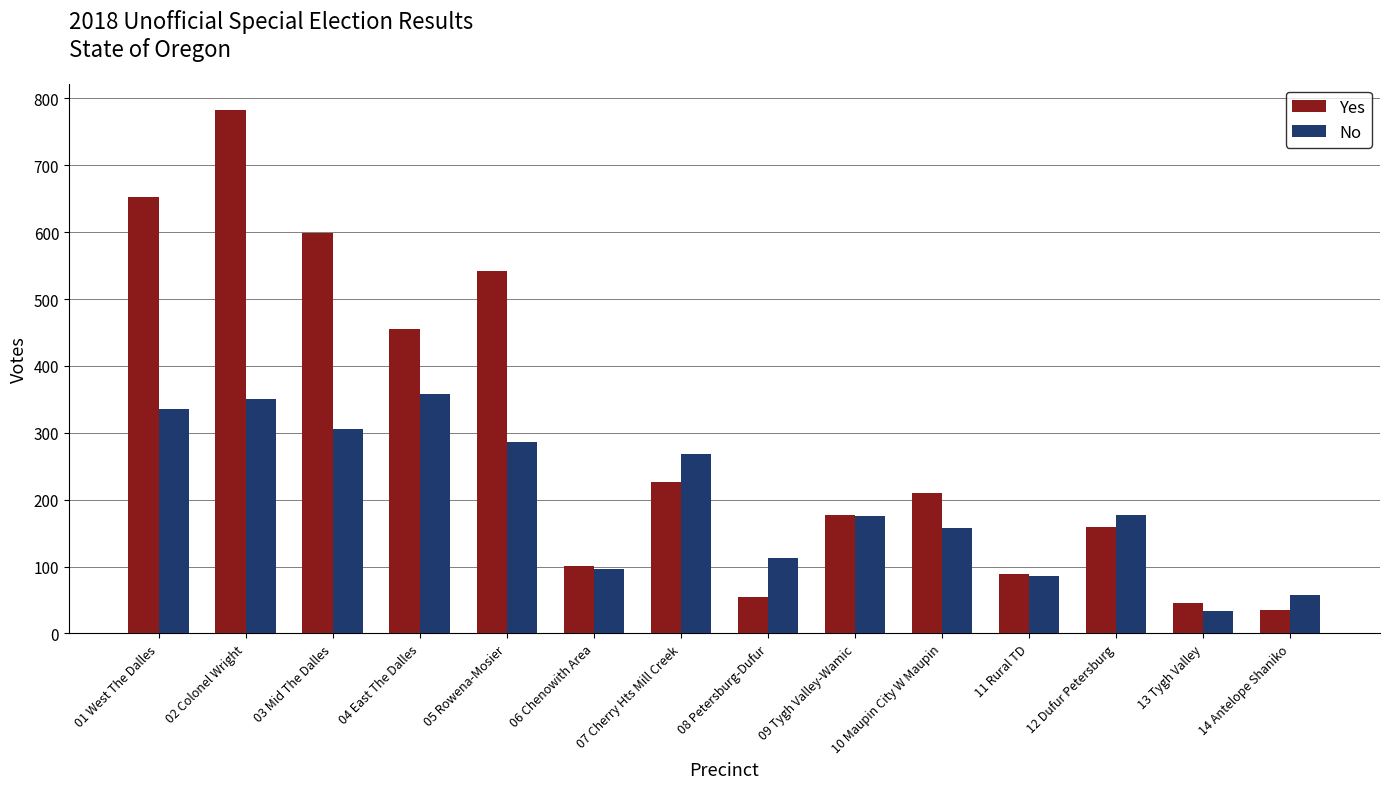

Is it true that No equals 351 at 02 Colonel Wright?

True